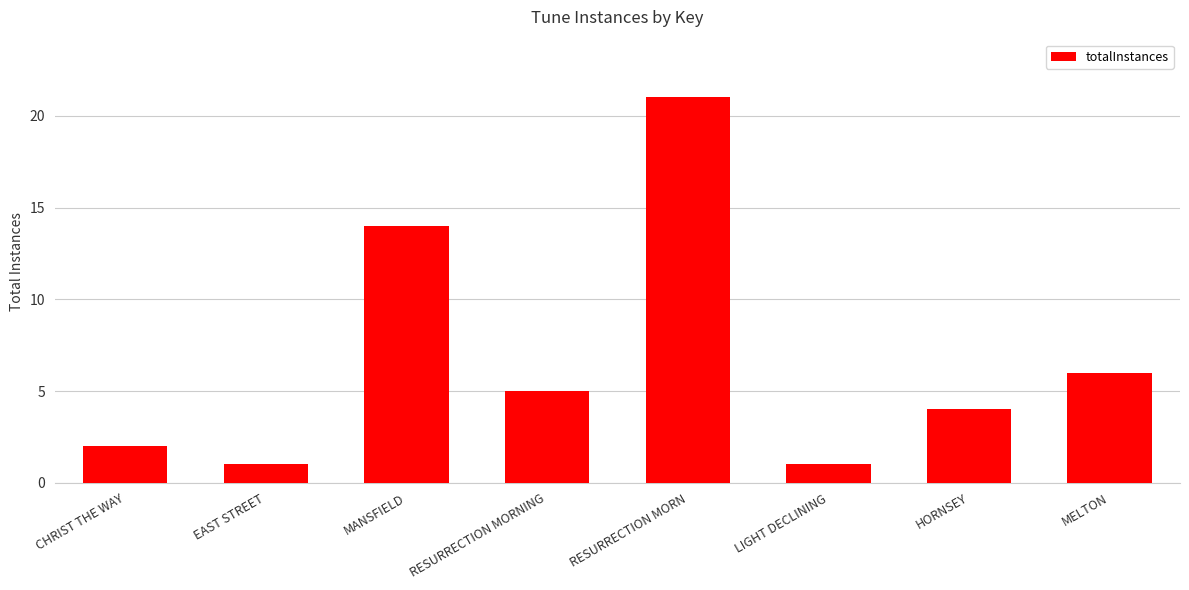

At which label does the data first exceed 5?

MANSFIELD